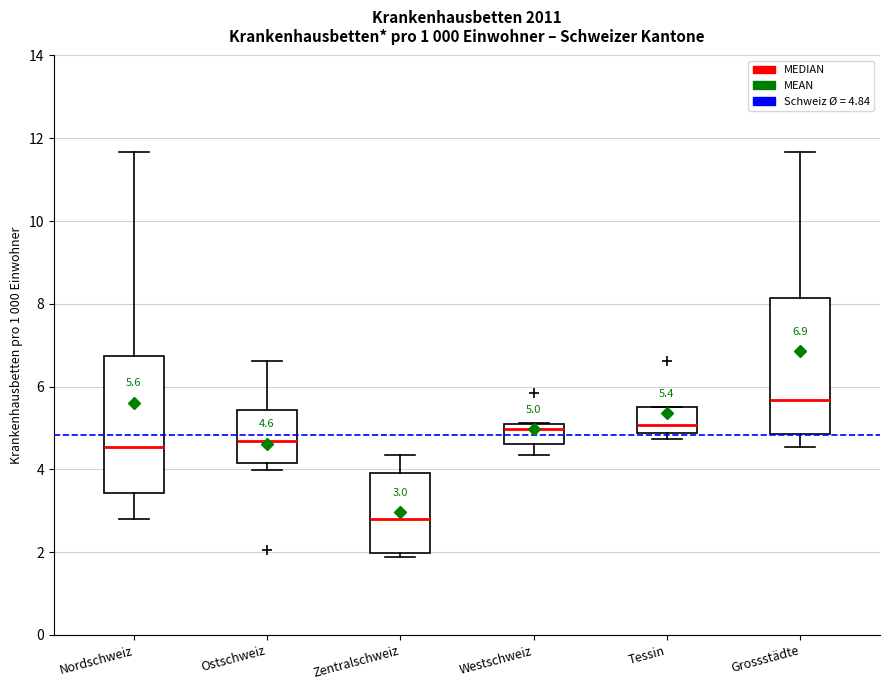

Which box has the lowest median line?

Zentralschweiz